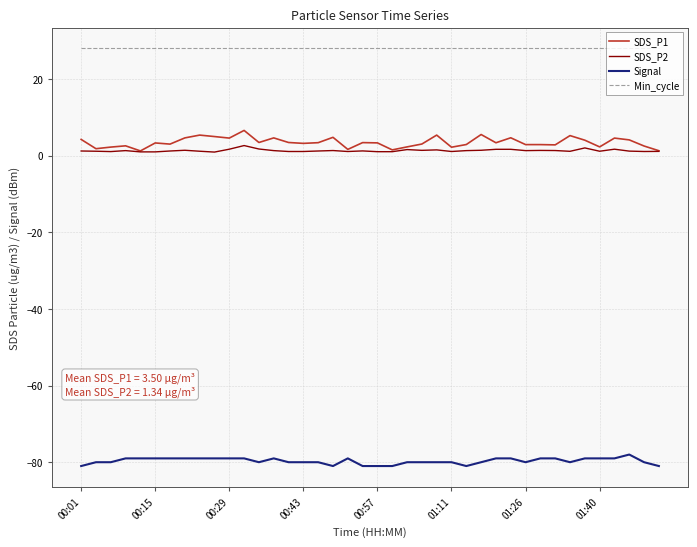

Which series has the largest range (max minus min)?

SDS_P1